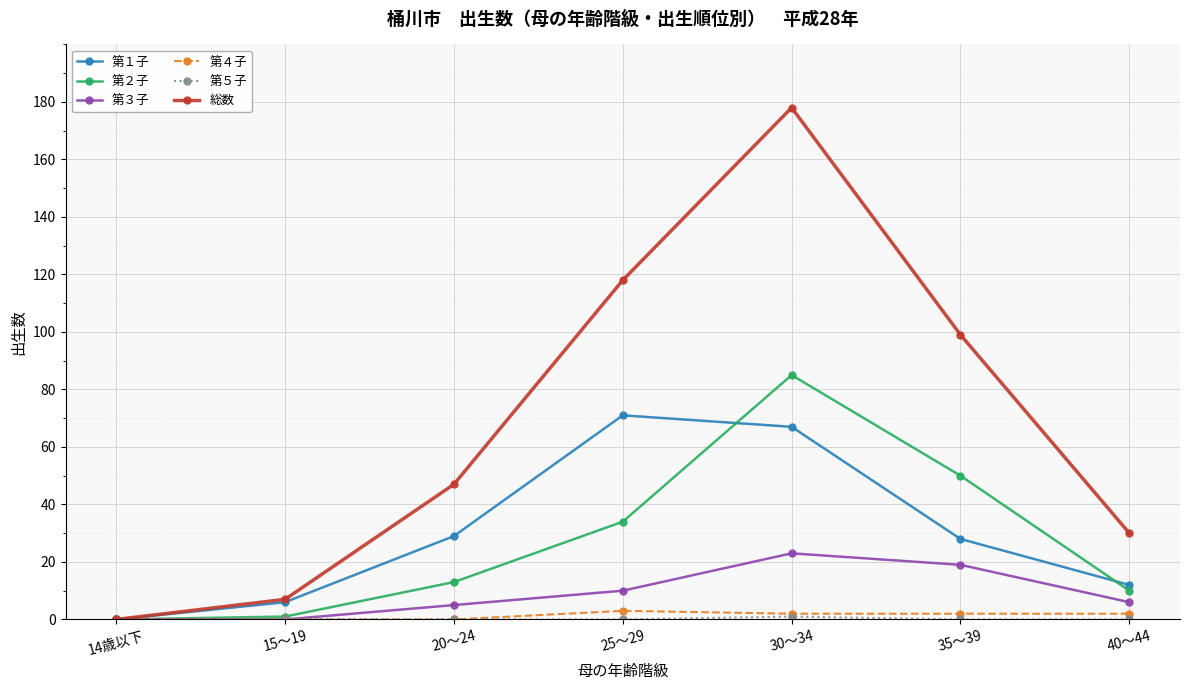

Which category has the highest value in the 第２子 series?

30～34